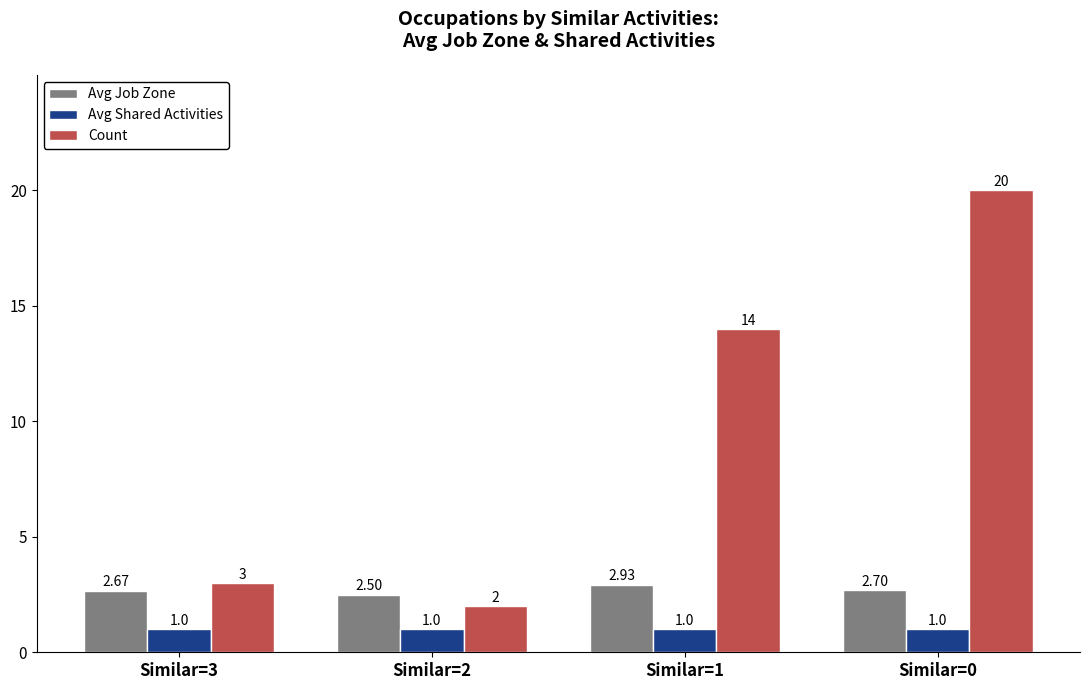

Between Similar=3 and Similar=1, which series saw the biggest shift?

Count